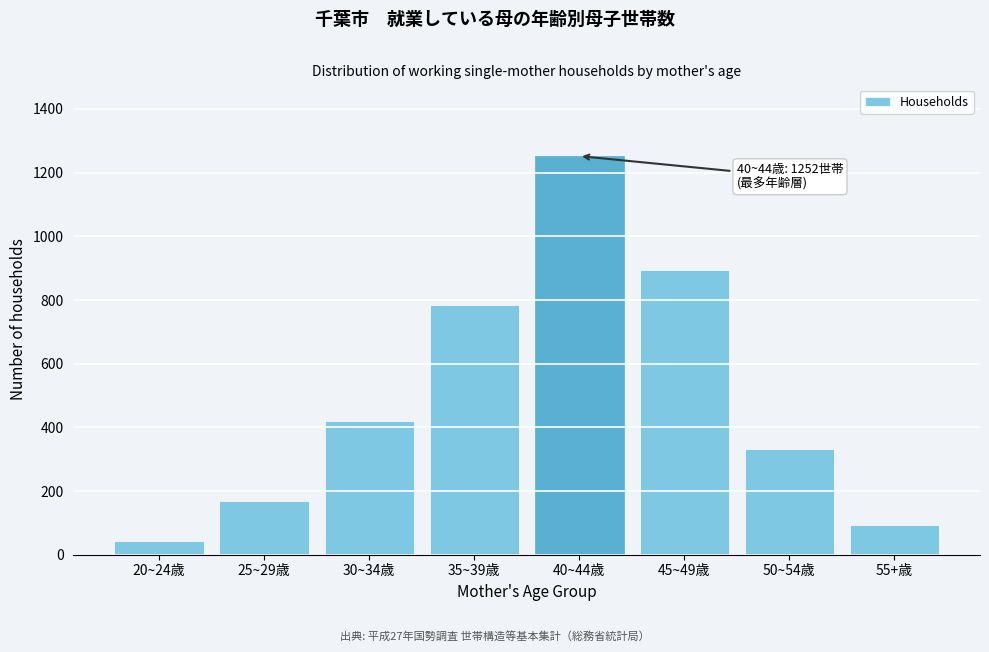

Reading left to right, what are all the values shown in this chart?

20~24歳=42	25~29歳=168	30~34歳=421	35~39歳=784	40~44歳=1252	45~49歳=895	50~54歳=333	55+歳=94